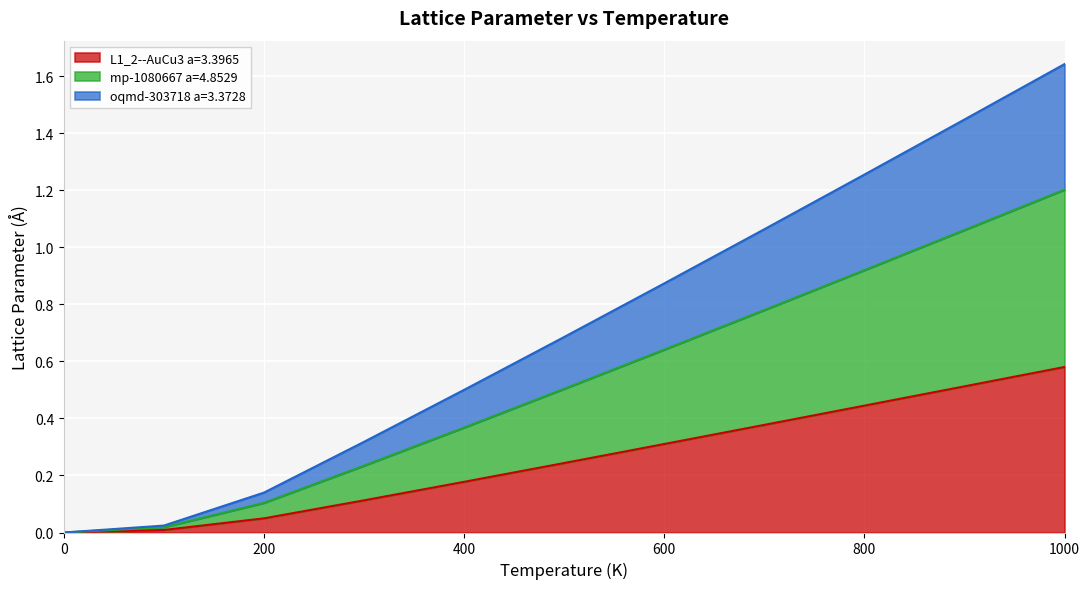

What is the label of the 4th point from the left?

300.0